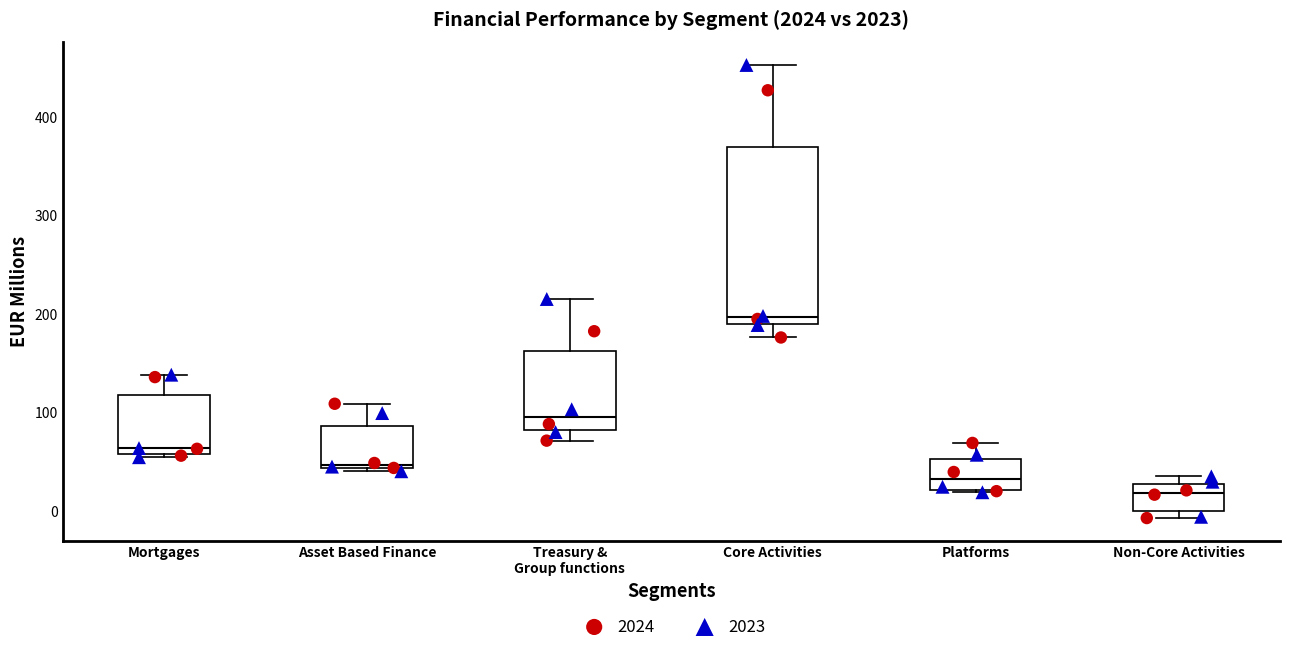

Where does the median line of the box for Asset Based Finance sit on the y-axis? The values are not printed on the chart, so give them approximately, as read against the axis.

50